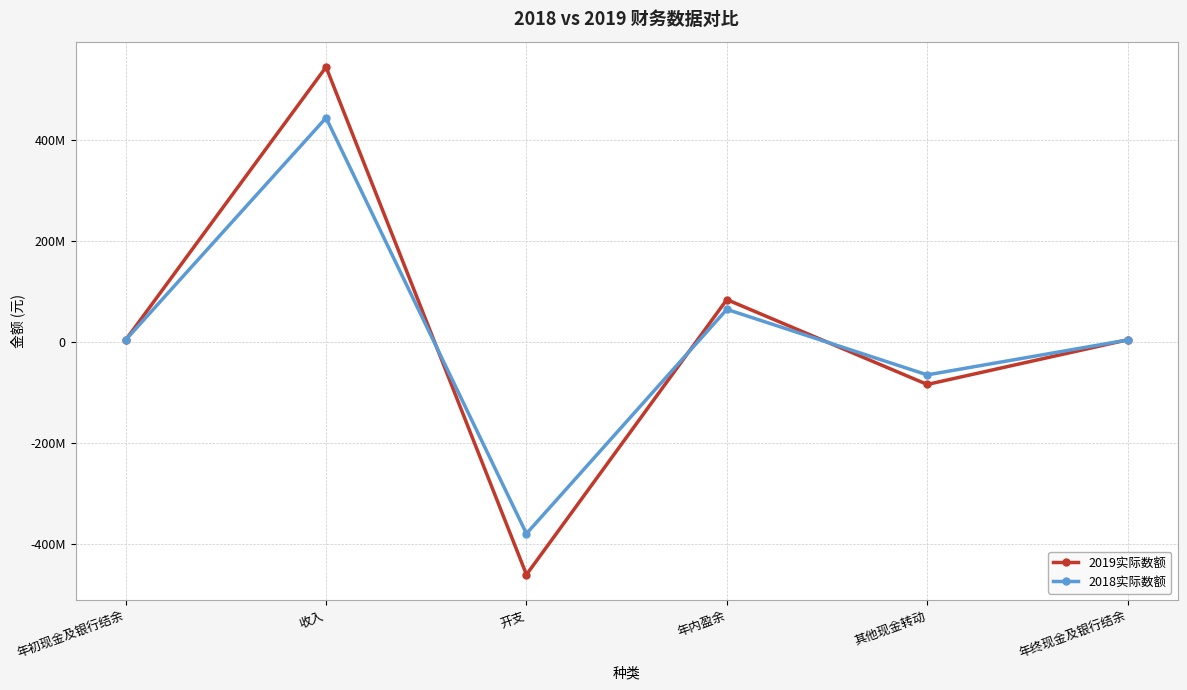

Which series has the largest total across all categories?

2019实际数额